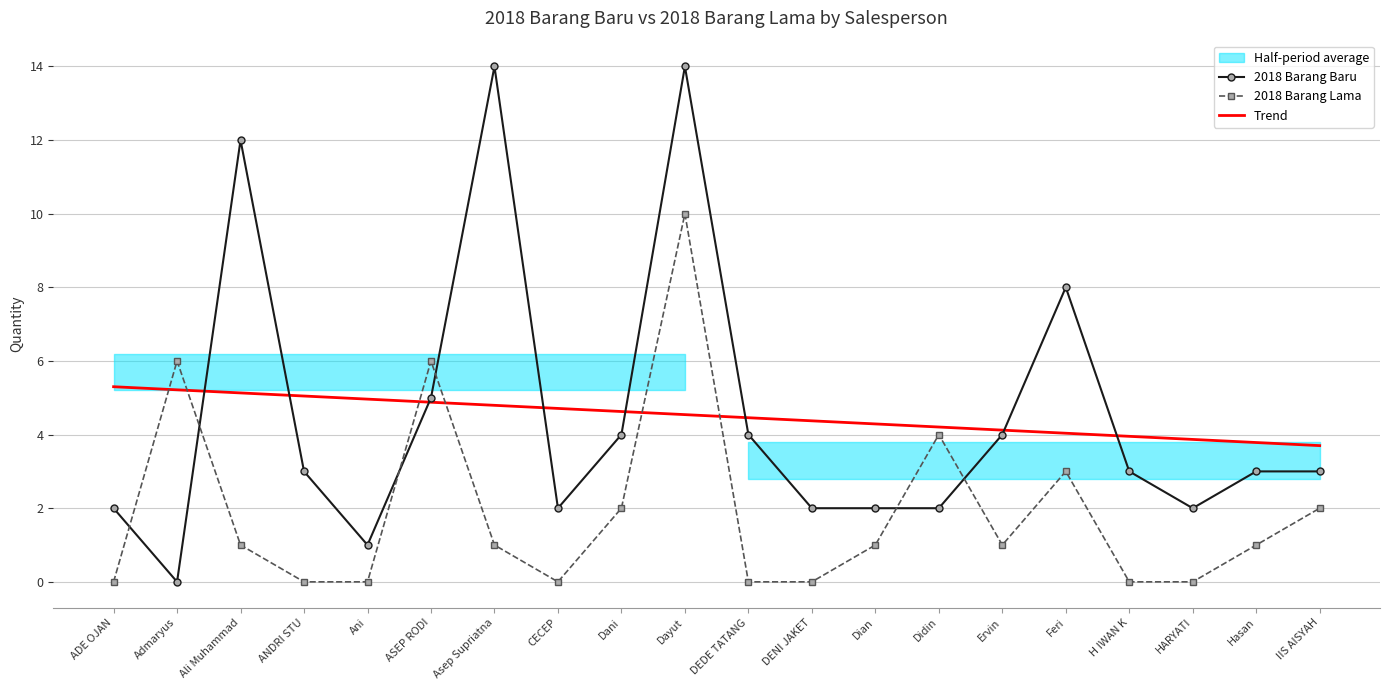

At which label is Trend closest to 4?

Feri